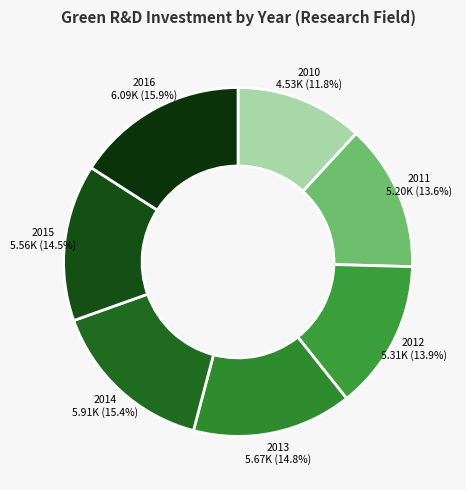

What is the smallest slice in the pie chart?

2010